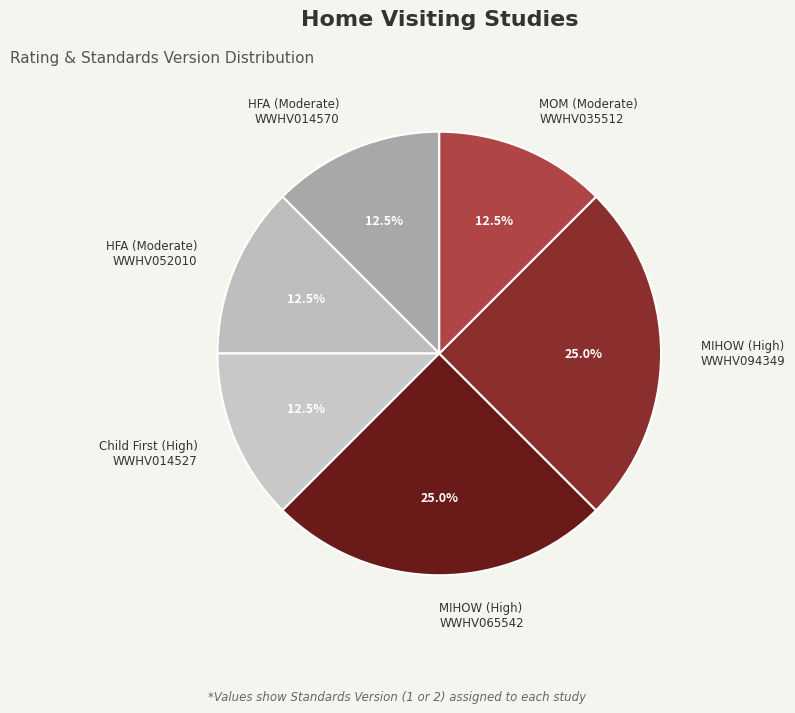

Is there a majority slice in this chart?

No